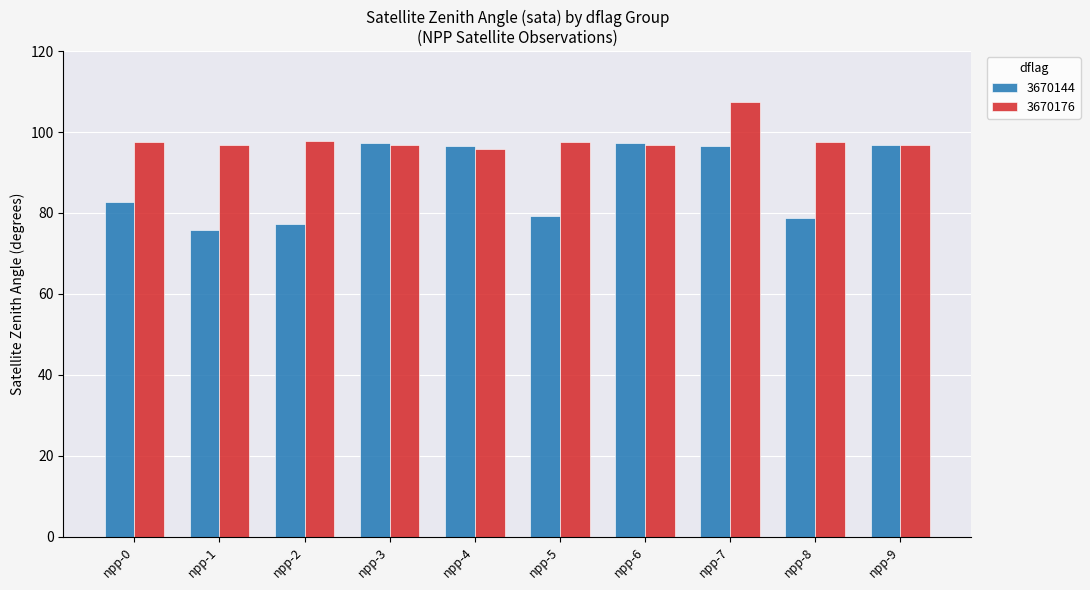

At which label is 3670144 closest to 86?

npp-0